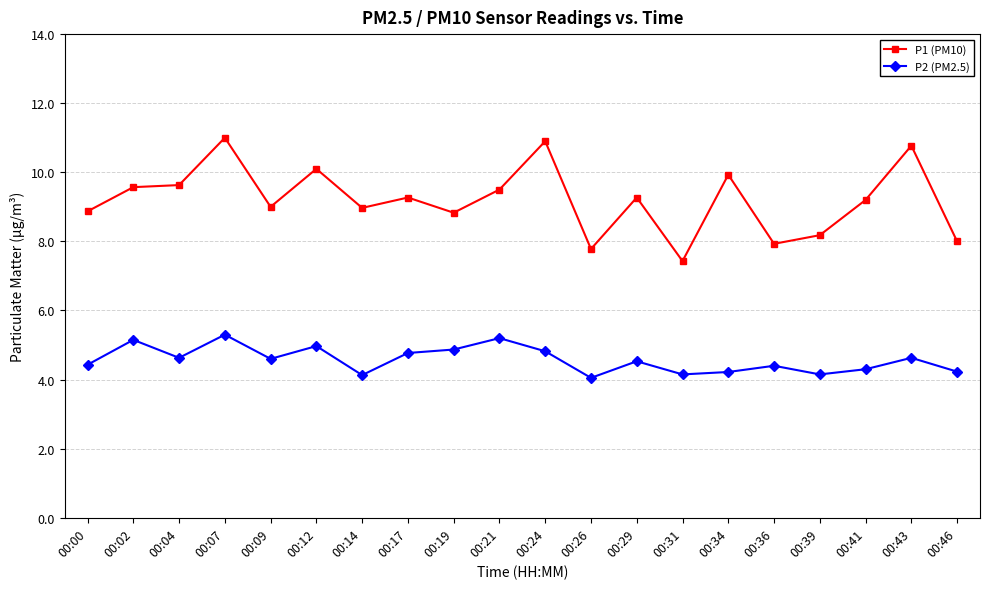

Between 00:31 and 00:39, which series saw the biggest shift?

P1 (PM10)